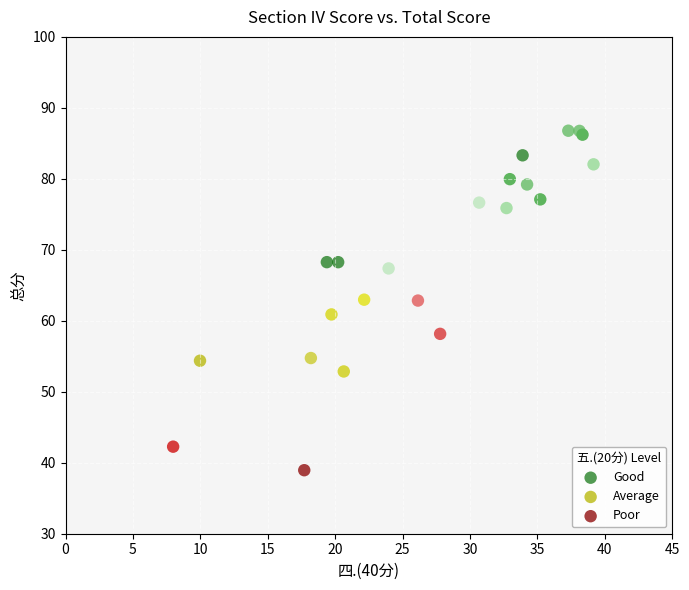

Which series reaches the minimum Y coordinate?

Poor